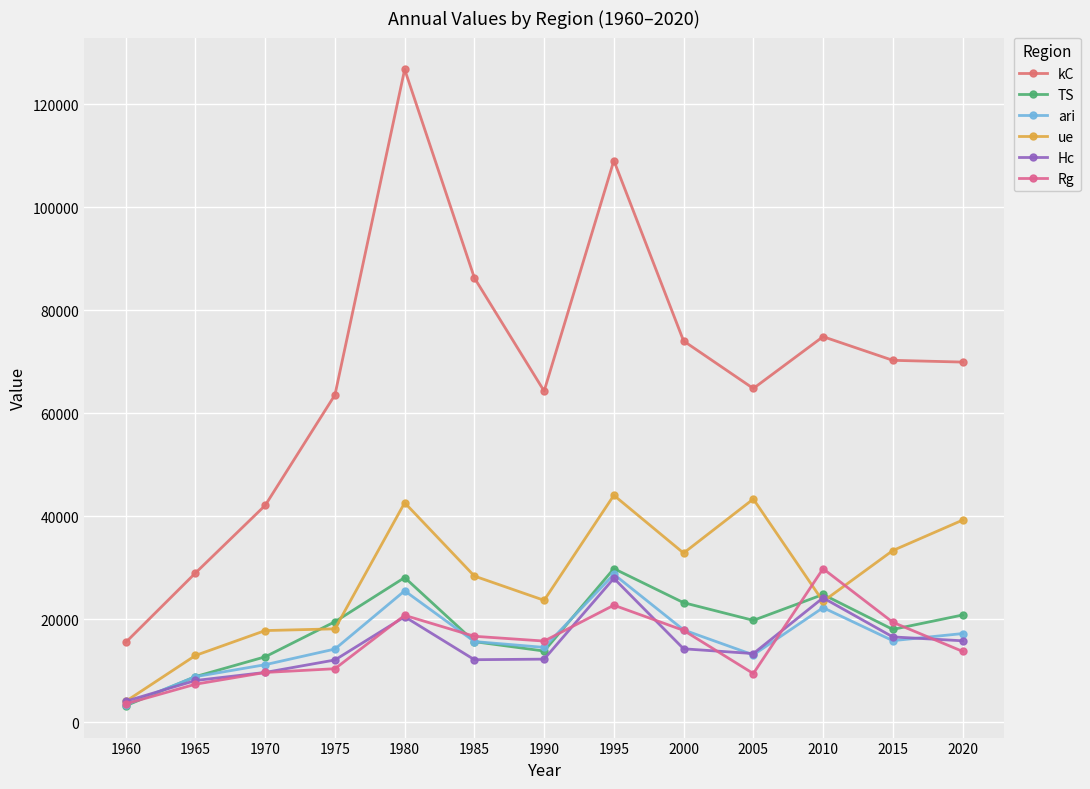

At 1990, list the series in order from largest to smallest.

kC, ue, Rg, ari, TS, Hc